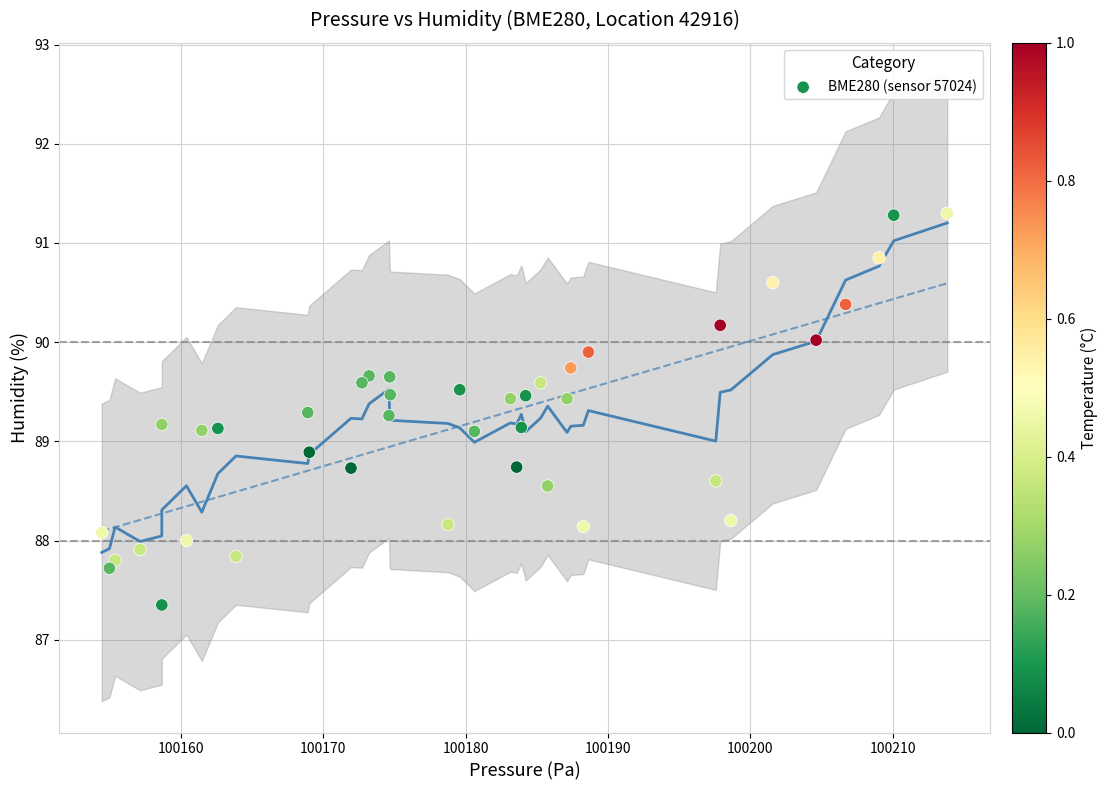

What is the range of X values (max minus min)?

59.4